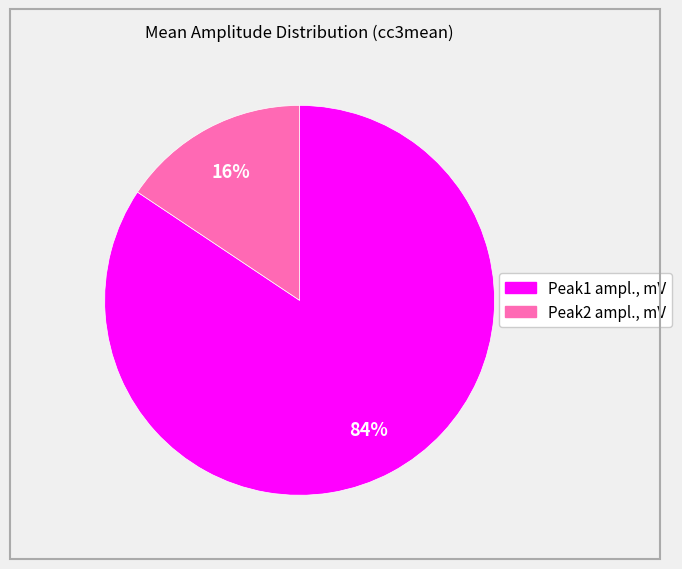

Does any single category account for the majority?

Yes